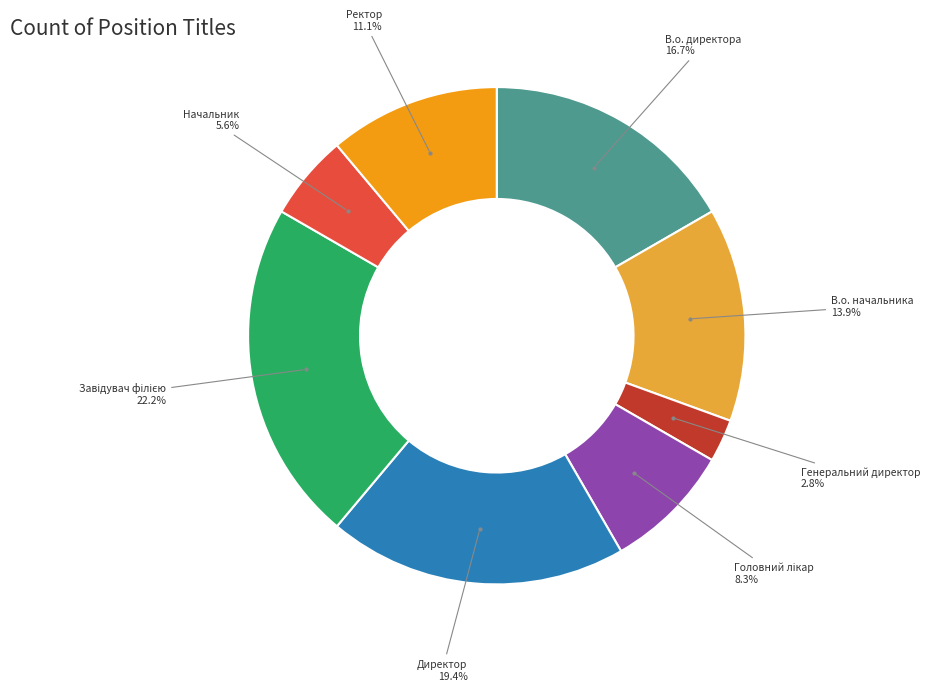

How many segments does this pie chart have?

8